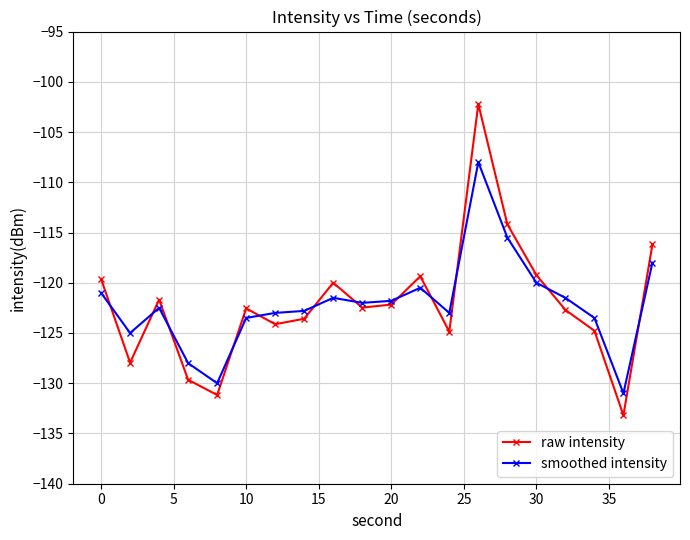

What is the average value of the smoothed intensity series?

-122.1